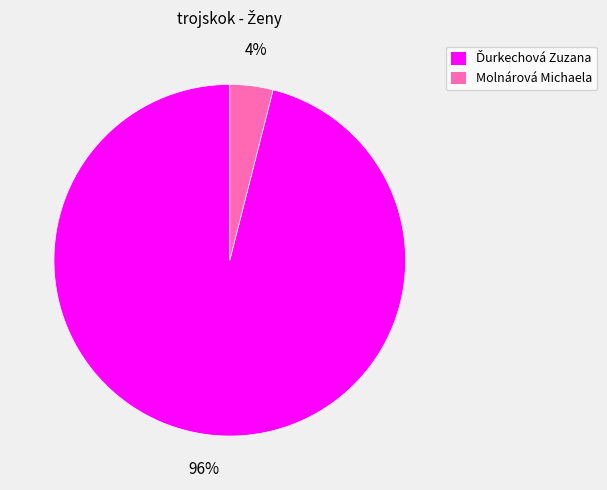

Which category has the smallest portion of the pie?

Molnárová Michaela